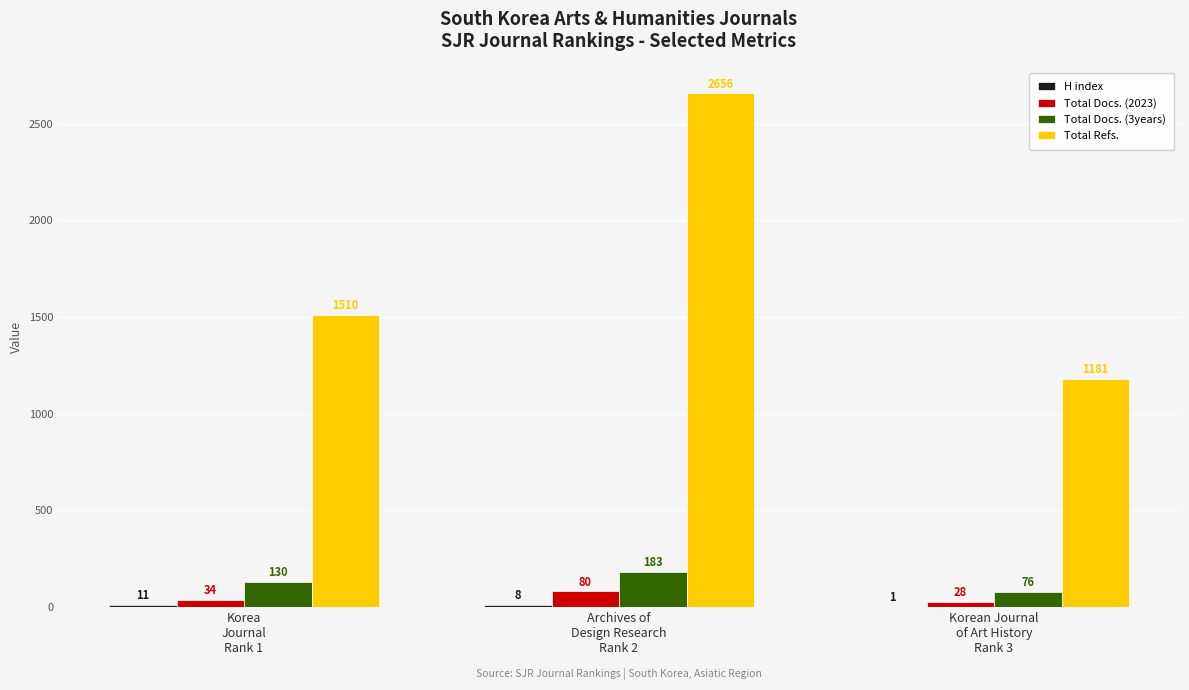

The Total Refs. series shows 1510 at Korea
Journal
Rank 1. True or false?

True